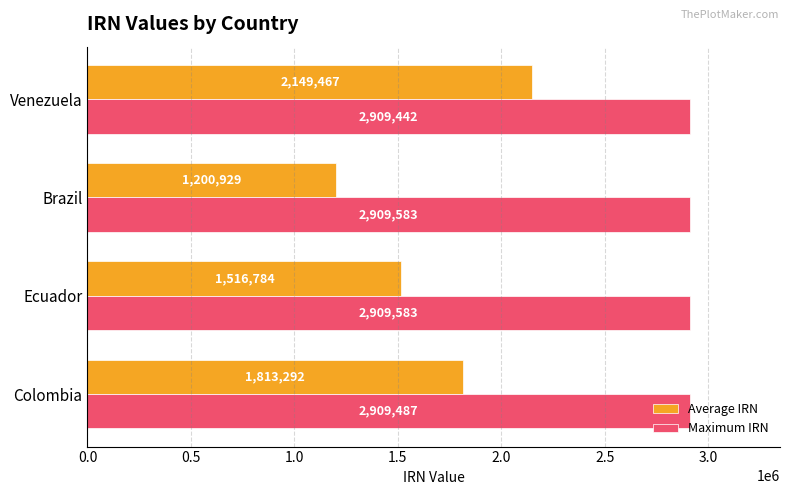

Is it true that Maximum IRN equals 3831875 at Ecuador?

False